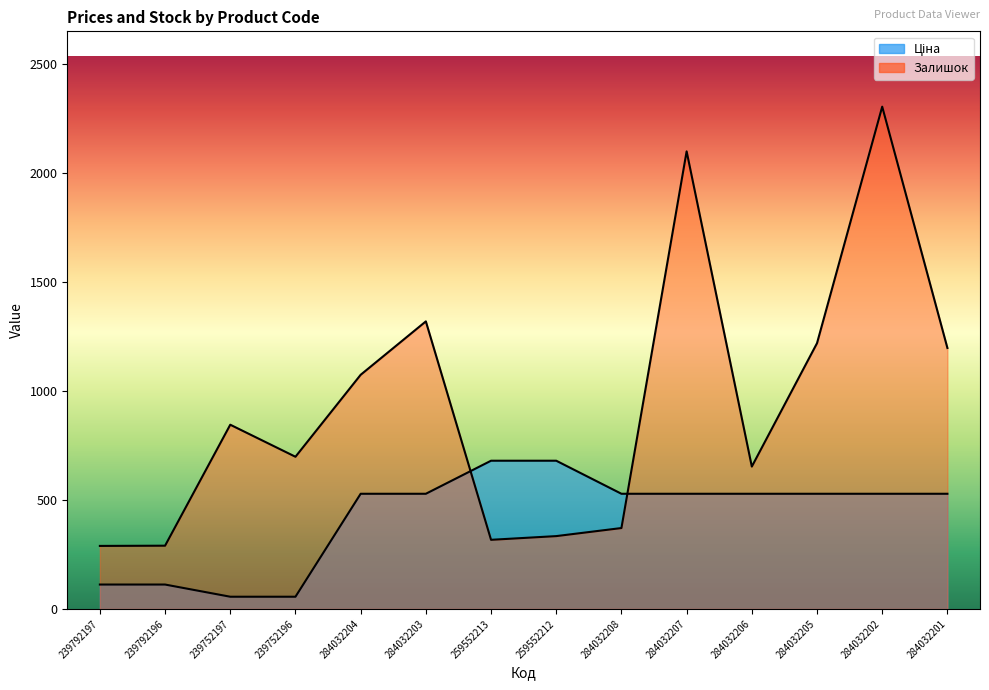

True or false: Залишок has more than 2 interior local peaks.

True